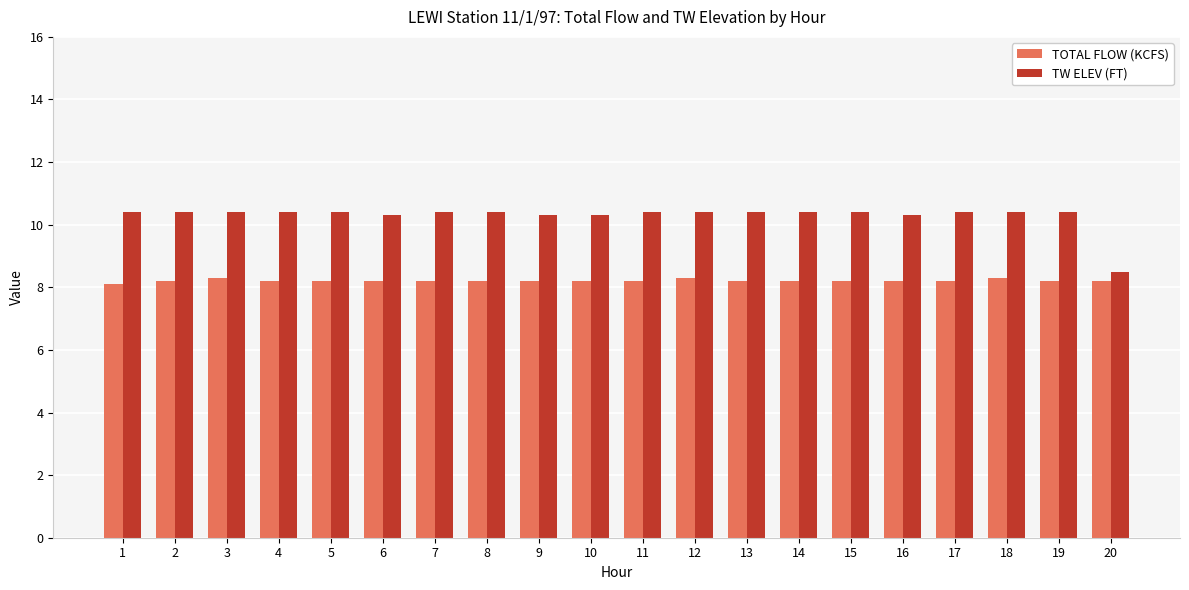

At how many categories does at least one series exceed 10?

19